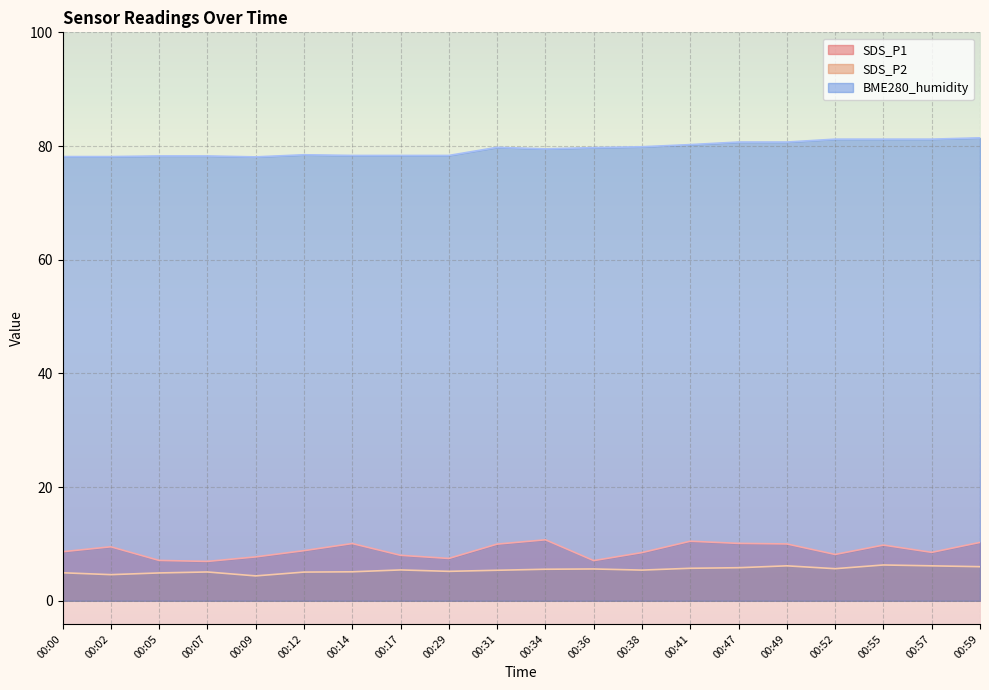

What is the value of the SDS_P1 point at the 7th from the left?

10.1